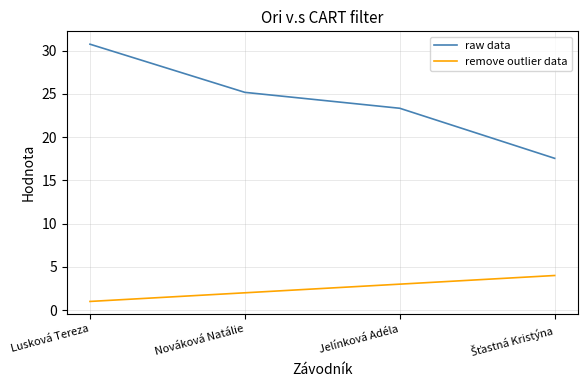

Is it true that remove outlier data equals 1.0 at Jelínková Adéla?

False